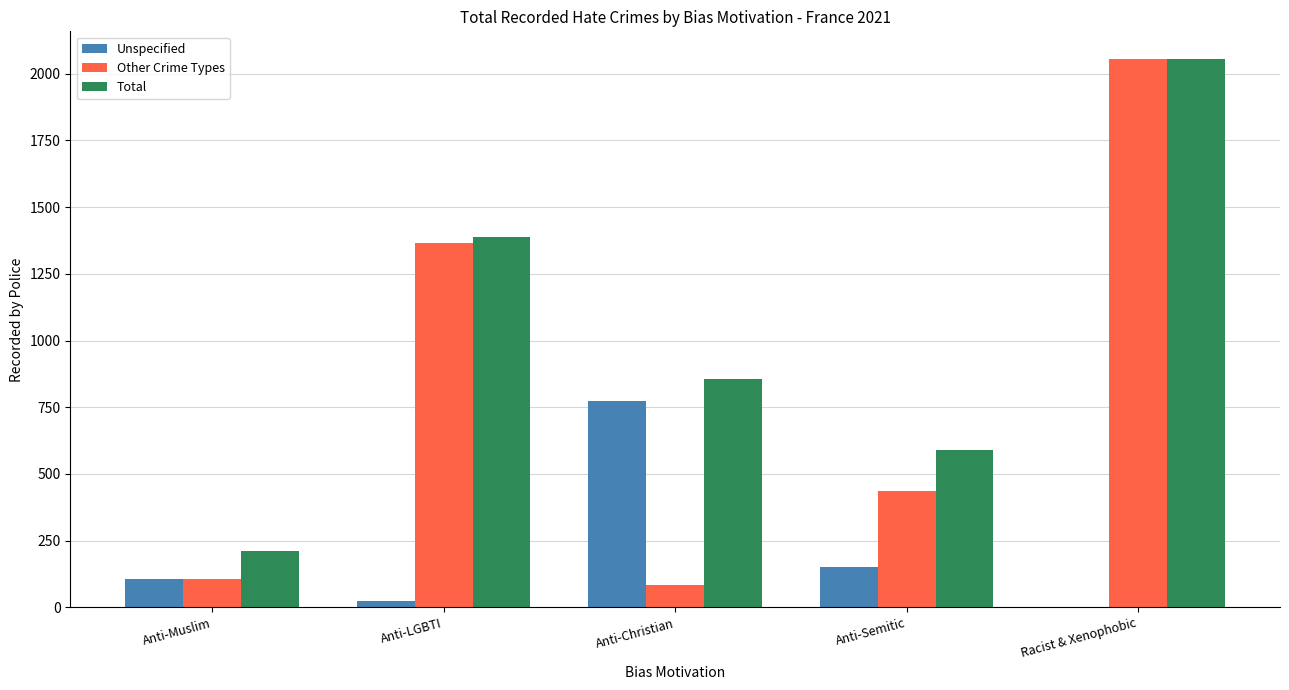

Which series has the largest range (max minus min)?

Other Crime Types